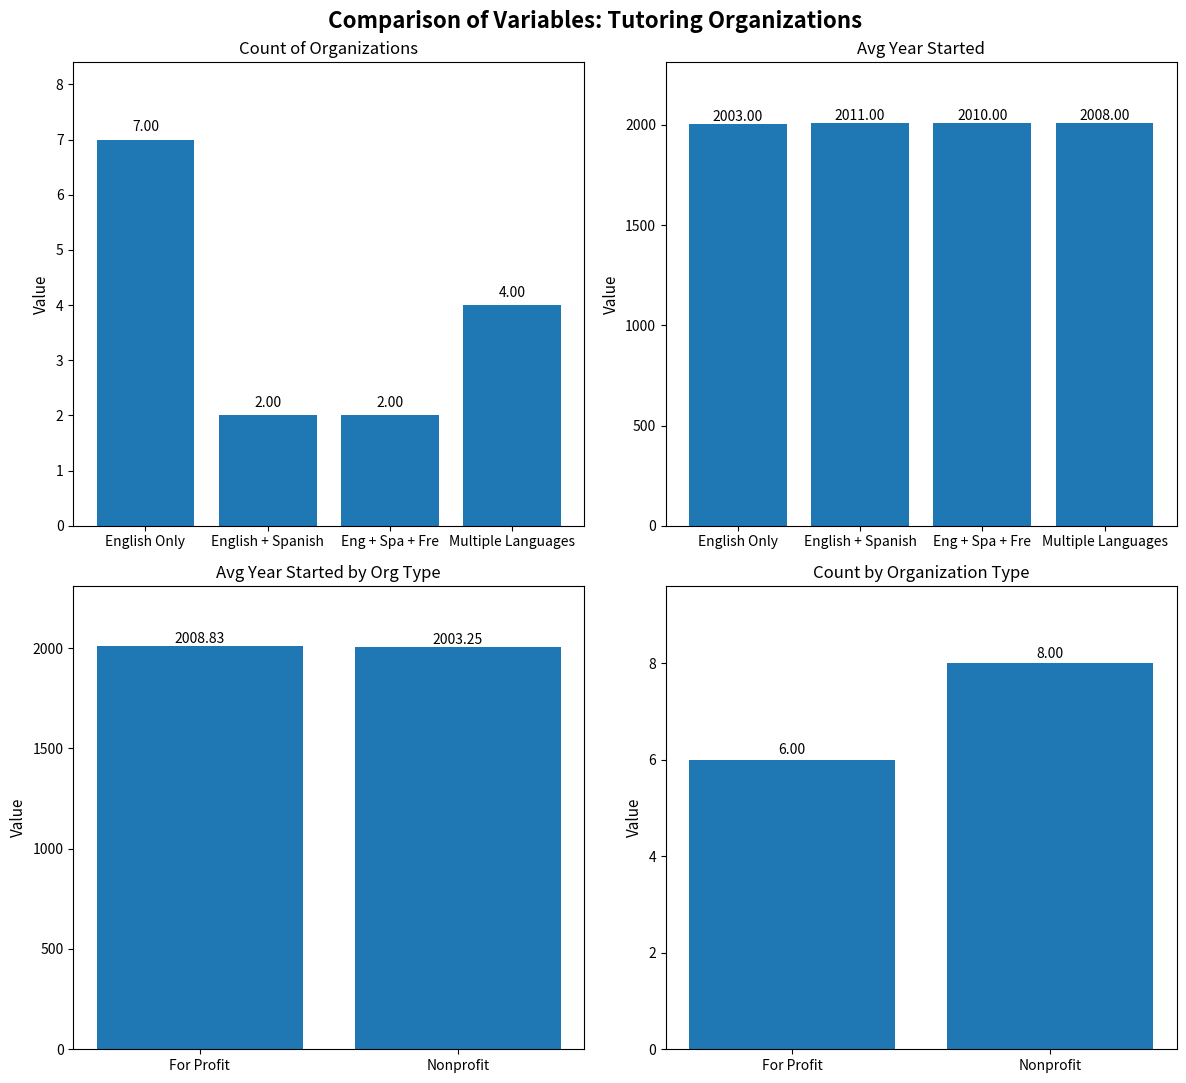

At how many categories does at least one series exceed 1500?

2